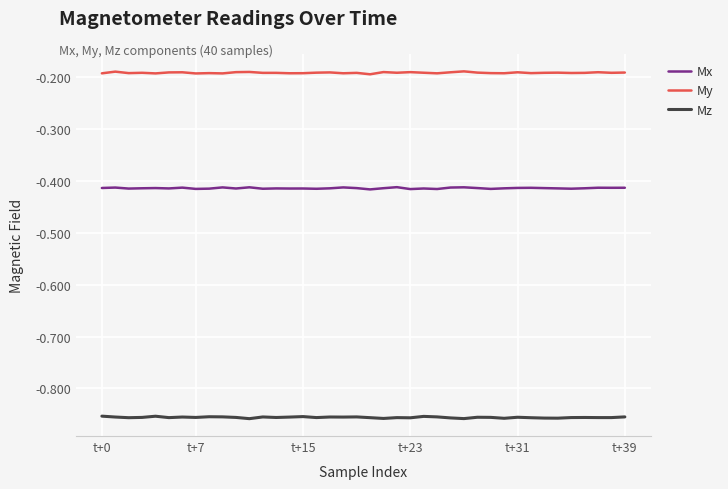

List the series in order of their peak value, lowest first.

Mz, Mx, My